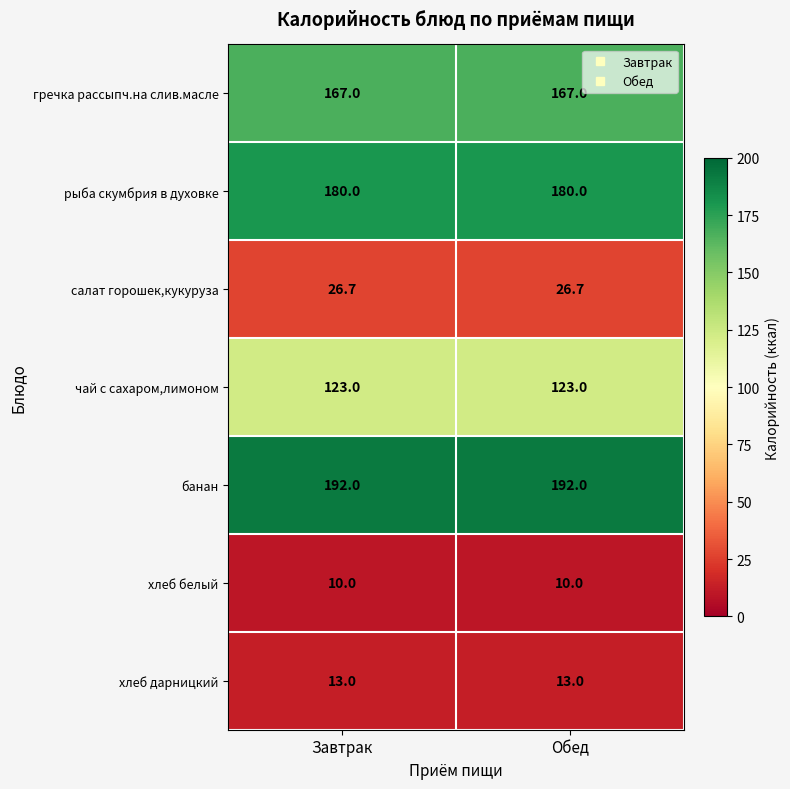

What is the difference between the highest and lowest values at Обед?

182.0